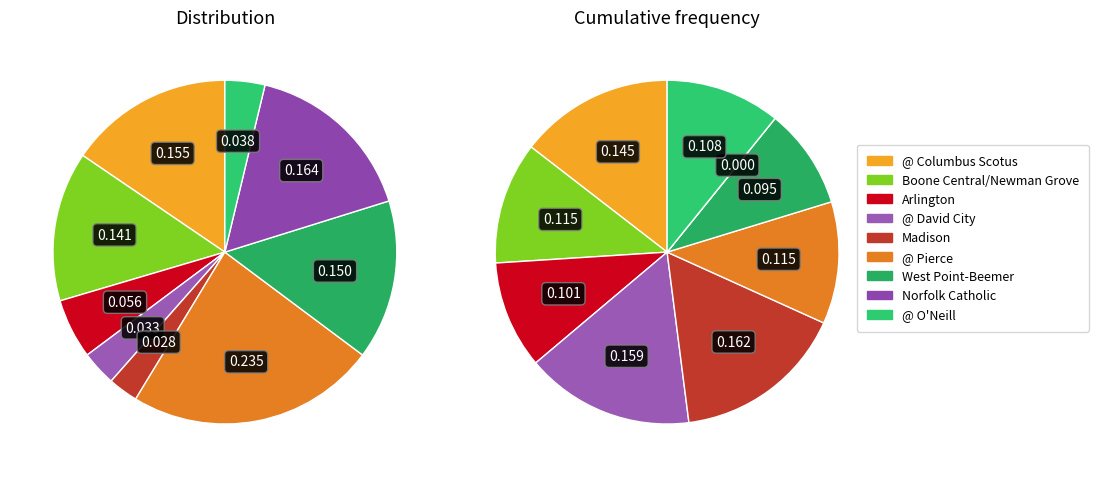

What percentage do @ Columbus Scotus and @ O'Neill together represent?

19.2%